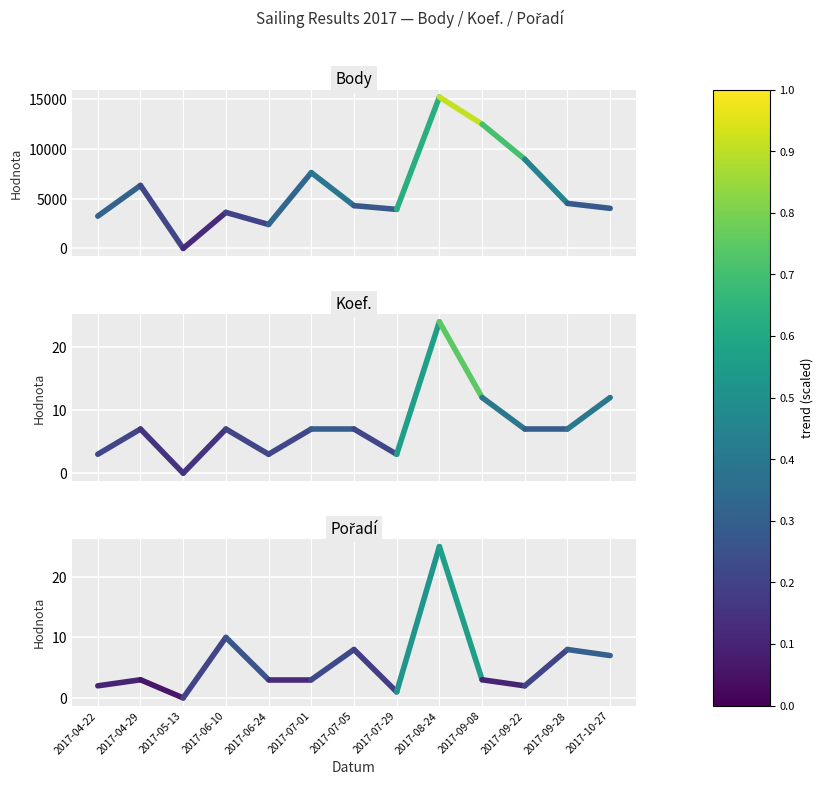

Which series has the largest range (max minus min)?

Body